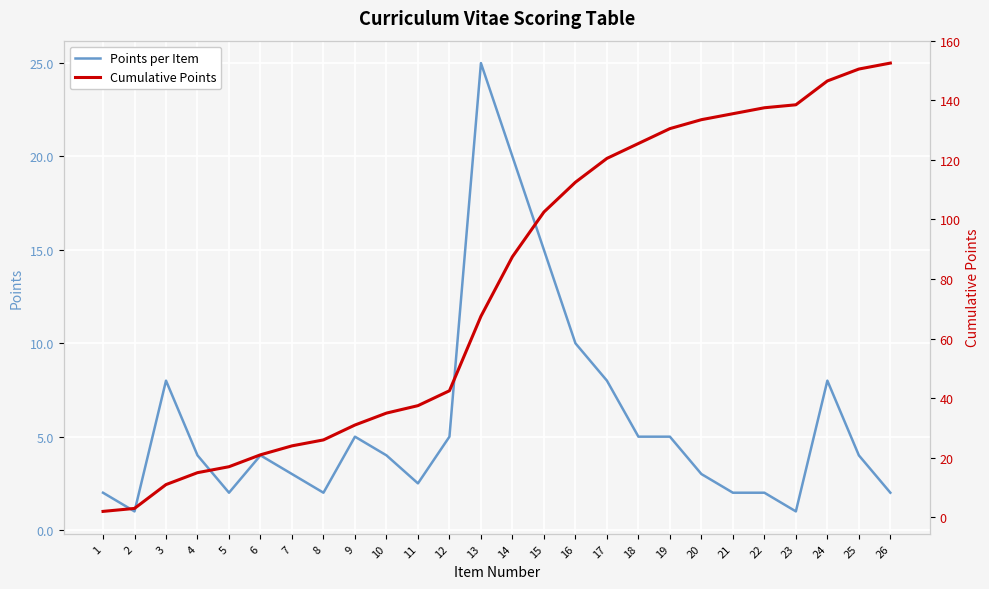

How many data points in Cumulative Points are above 87?

13